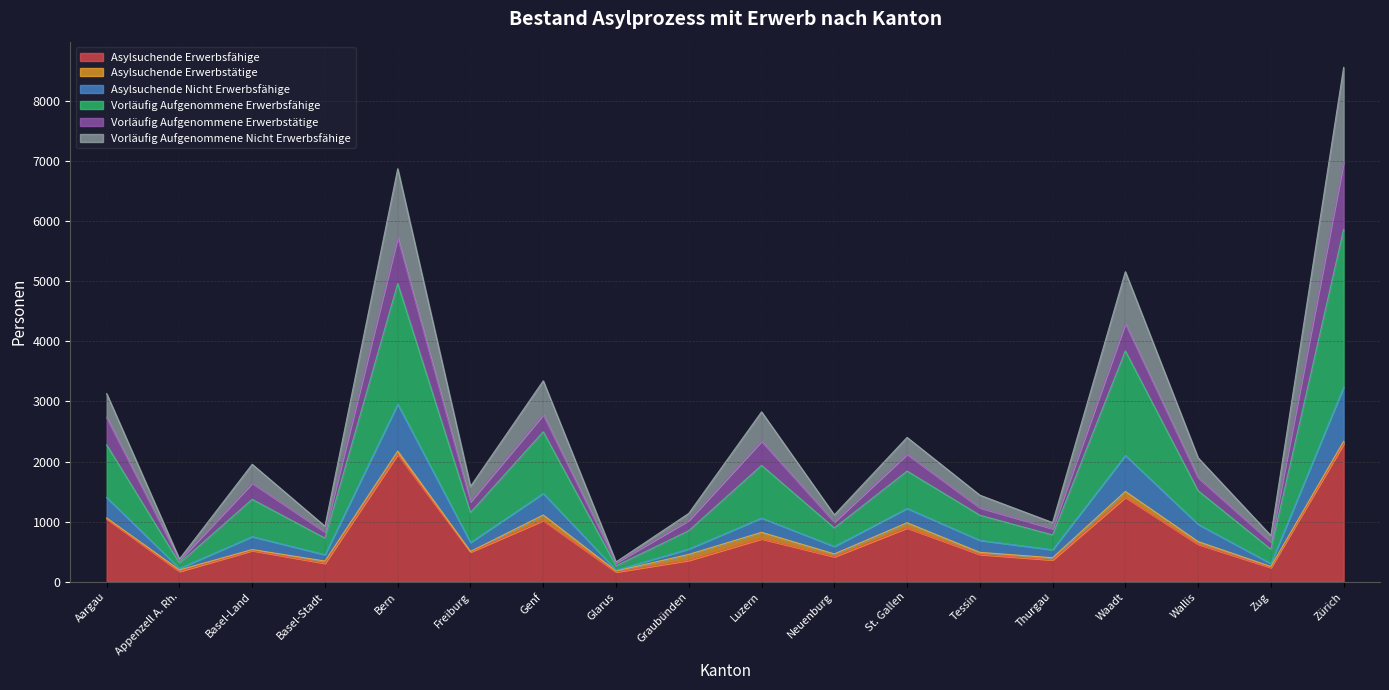

Which series has the largest total across all categories?

Vorläufig Aufgenommene Erwerbsfähige